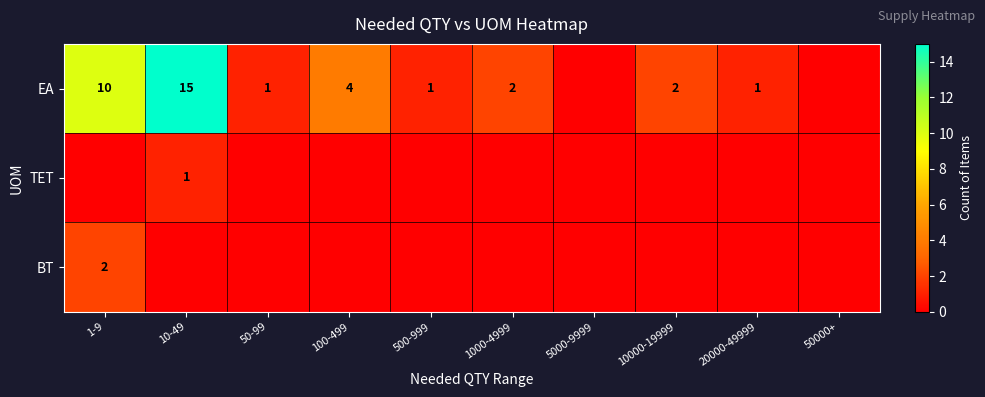

The EA series shows 10 at 1-9. True or false?

True